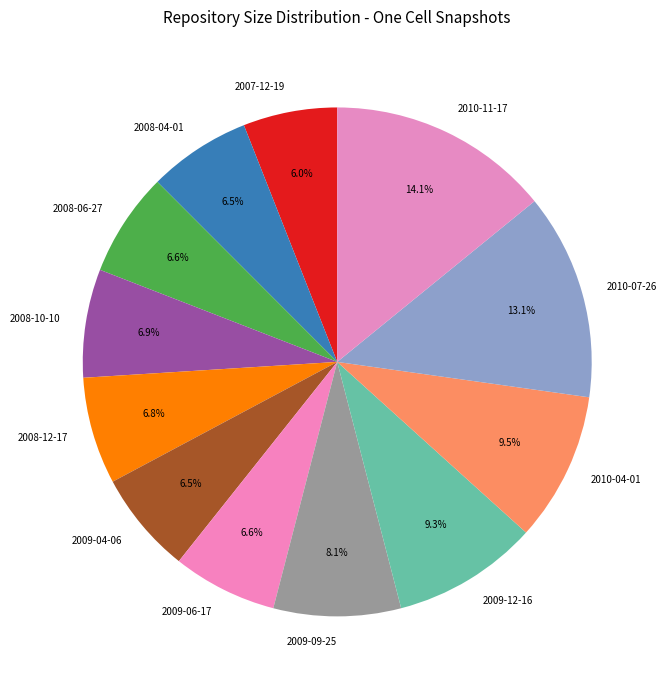

Is 2008-04-01 the majority of the pie?

No